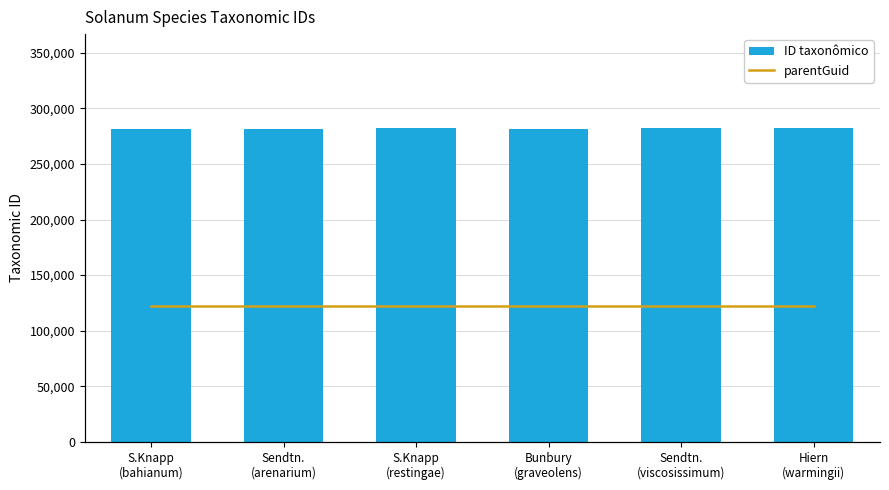

What is the label of the 6th bar from the left?

Hiern
(warmingii)